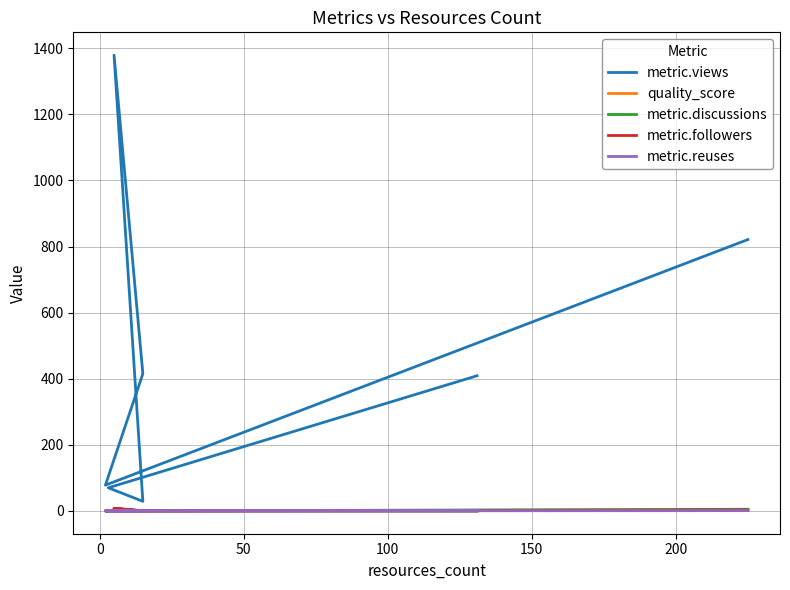

True or false: metric.discussions and metric.views cross at least once.

False